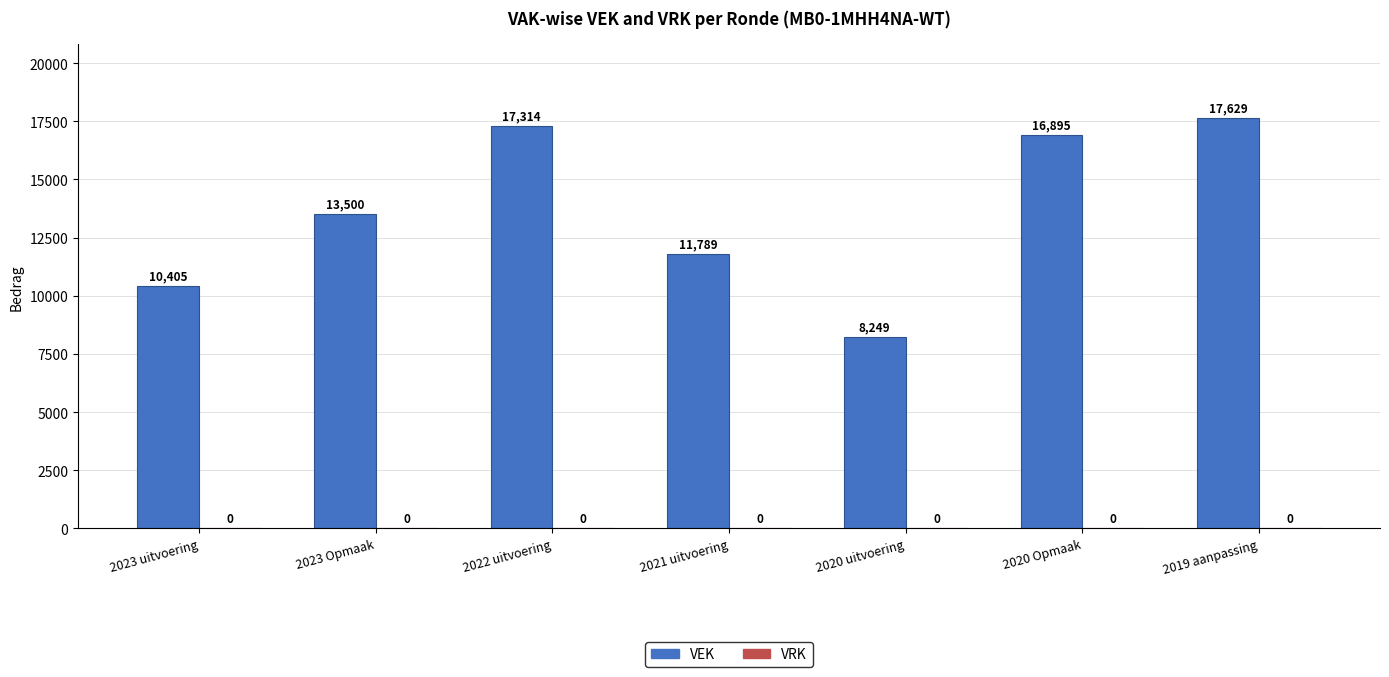

List the labels in order of value, smallest first.

2020 uitvoering, 2023 uitvoering, 2021 uitvoering, 2023 Opmaak, 2020 Opmaak, 2022 uitvoering, 2019 aanpassing